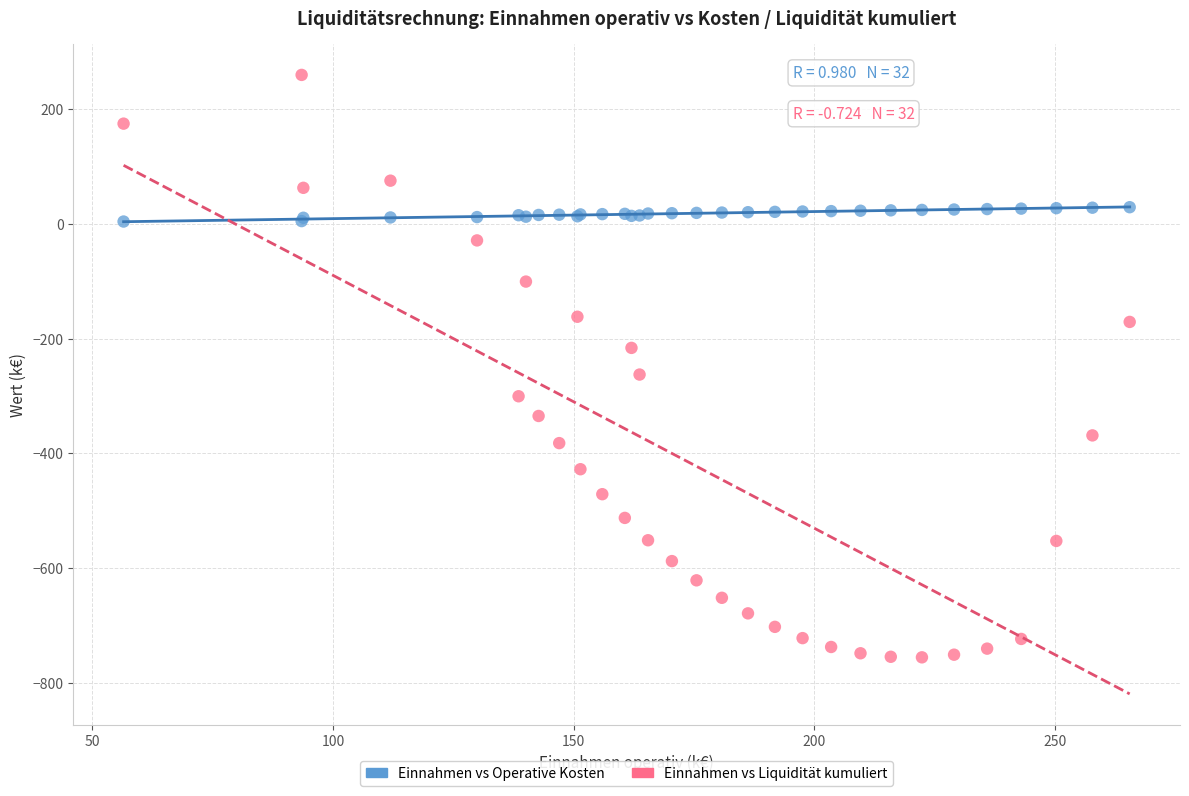

Across all series, what Y value is closest to -247?

-262.6